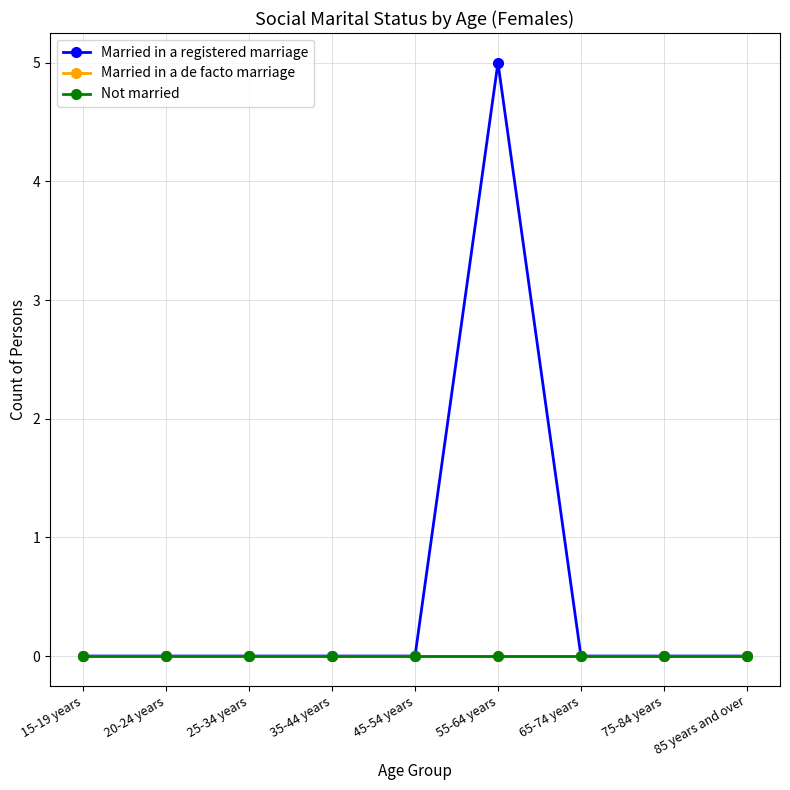

What is the label of the 8th point from the right?

20-24 years